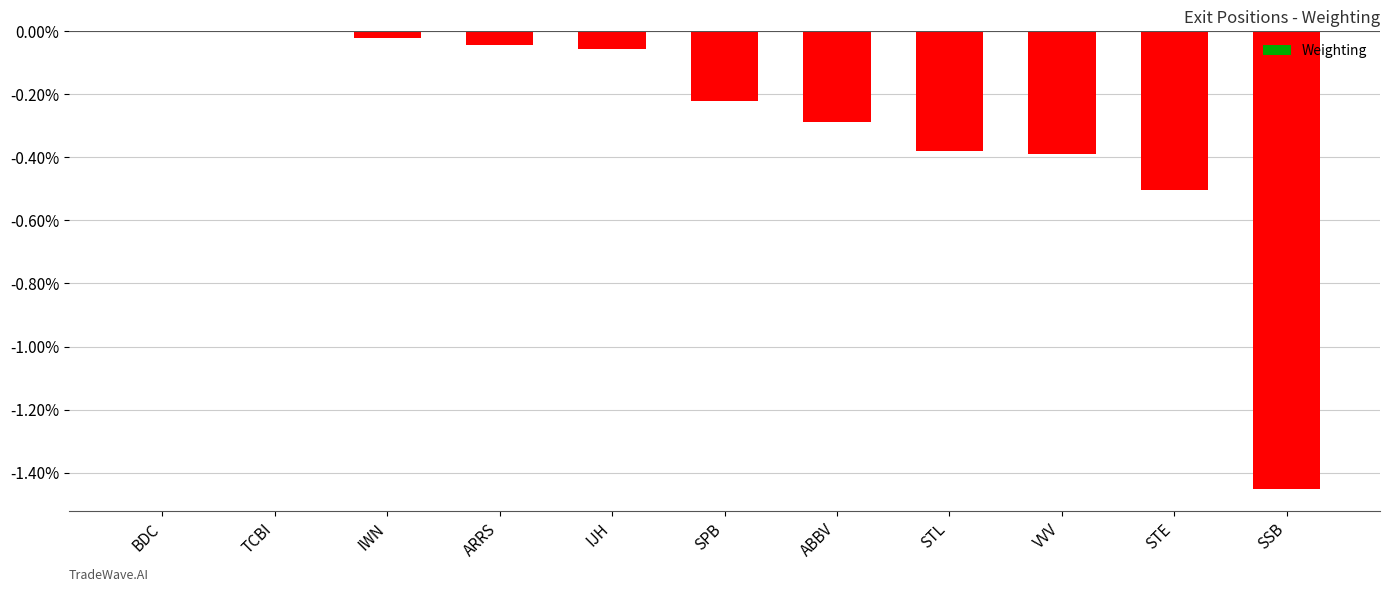

The value at STE is -0.3. True or false?

False